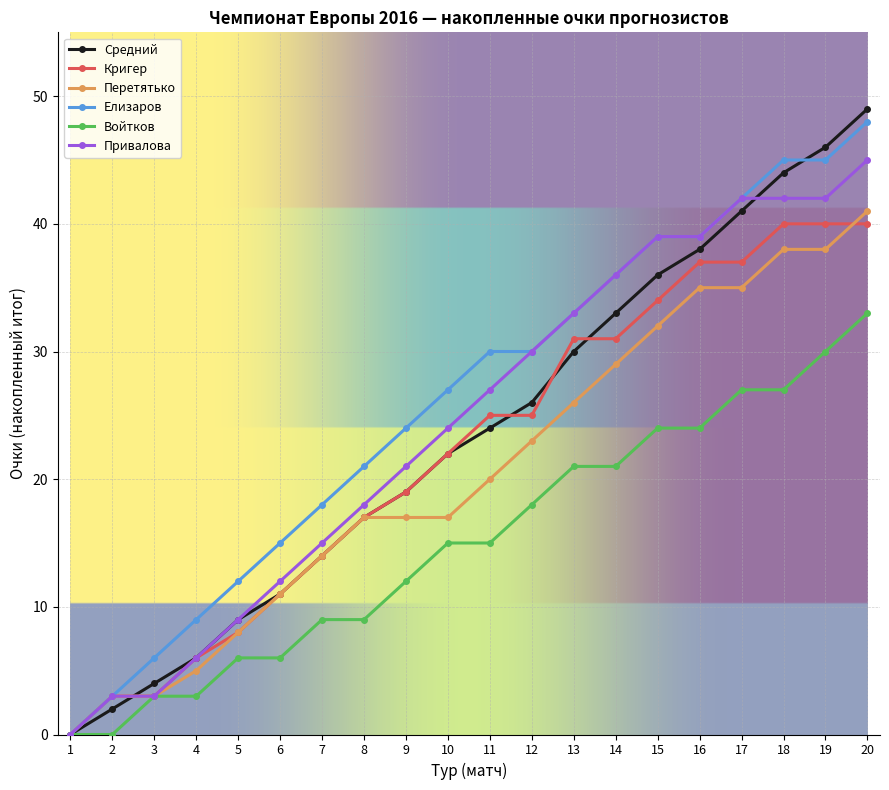

Which series has the largest range (max minus min)?

Средний